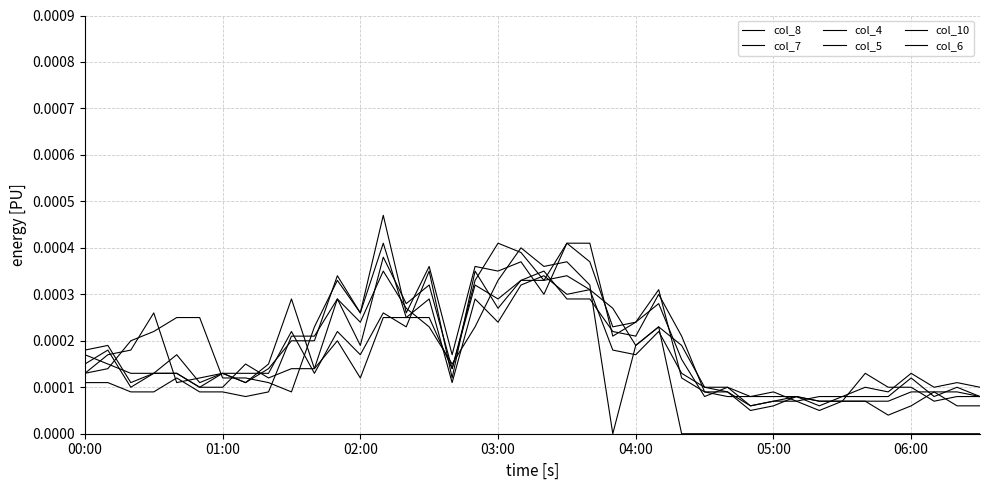

Does the chart display data point markers on the line(s)?

No